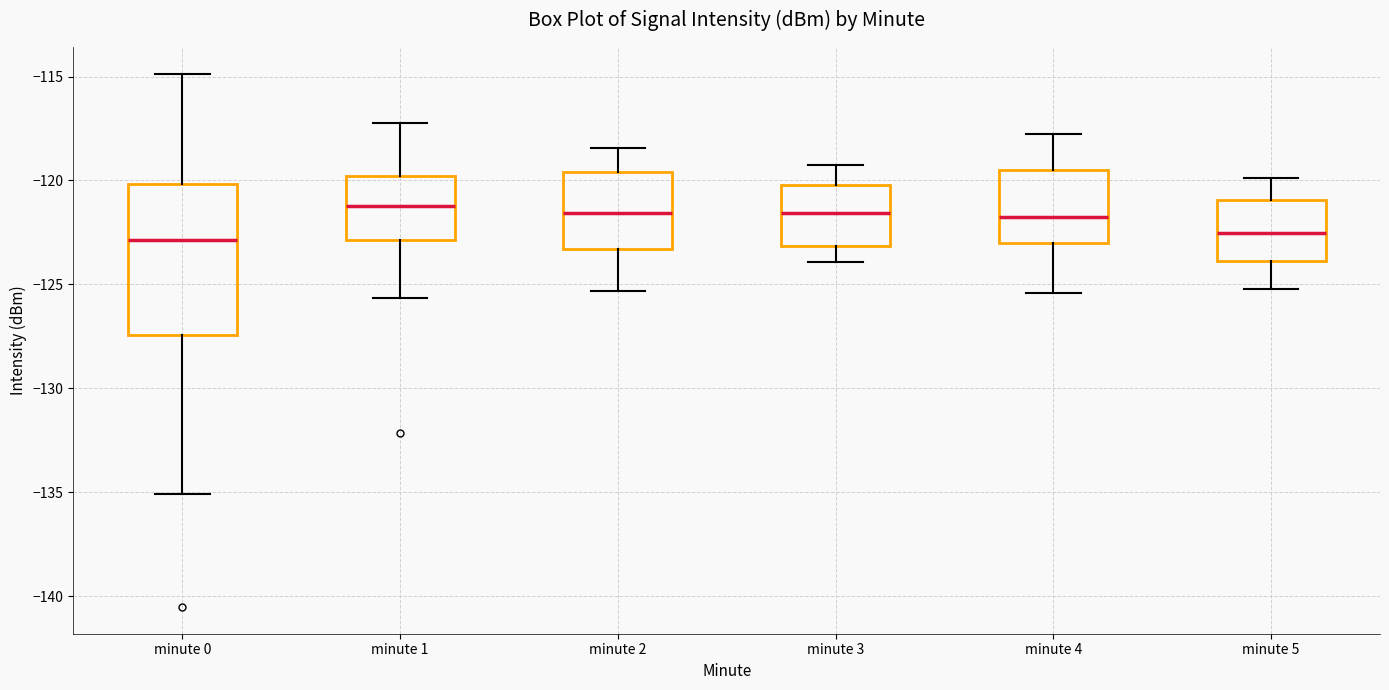

Comparing the boxes themselves (not the whiskers), which one is the tallest?

minute 0